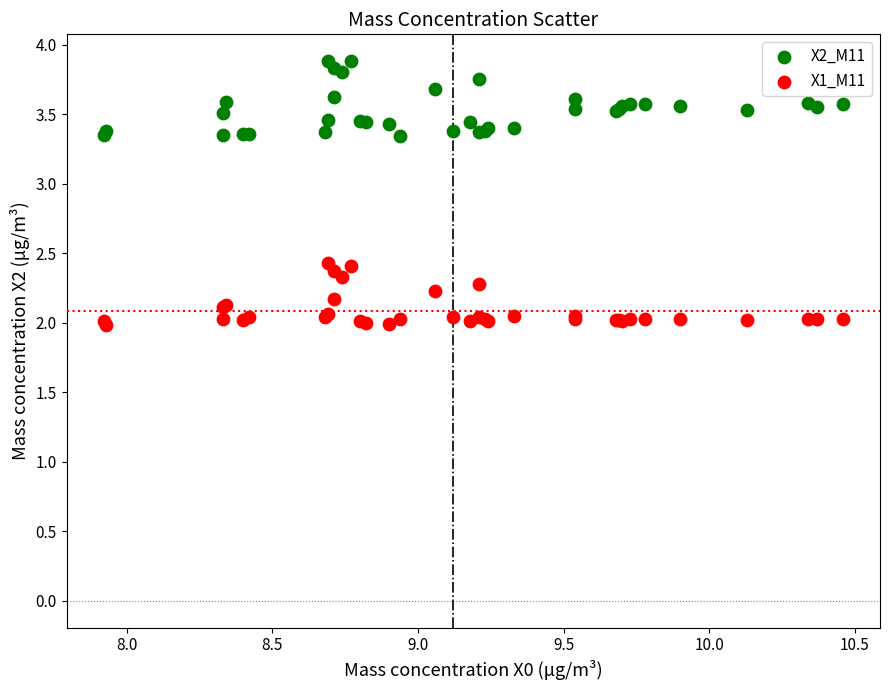

Which series contains the lowest Y value?

X1_M11